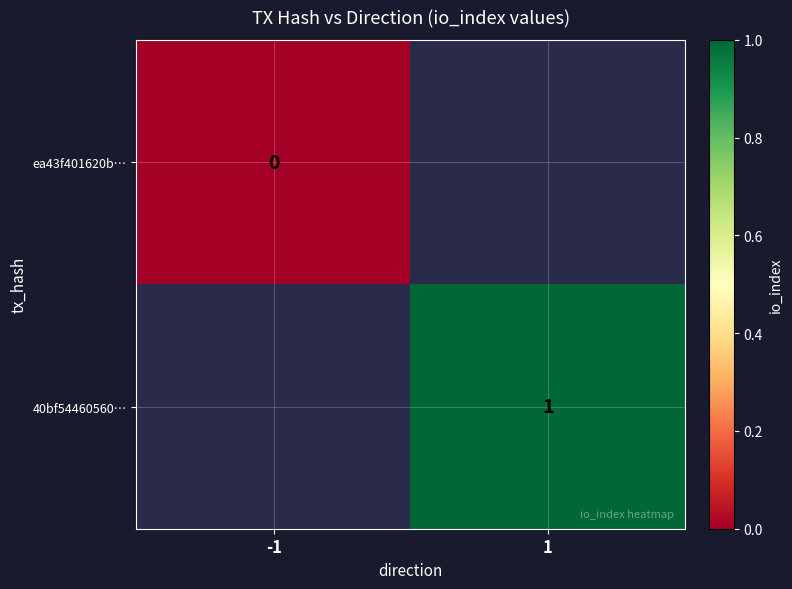

Is the value of ea43f401620b… at -1 greater than the value of 40bf54460560… at 1?

No